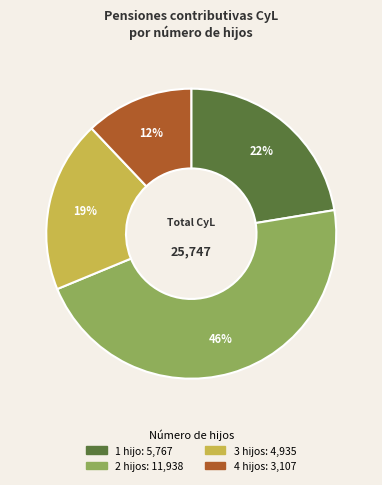

How many segments does this pie chart have?

4